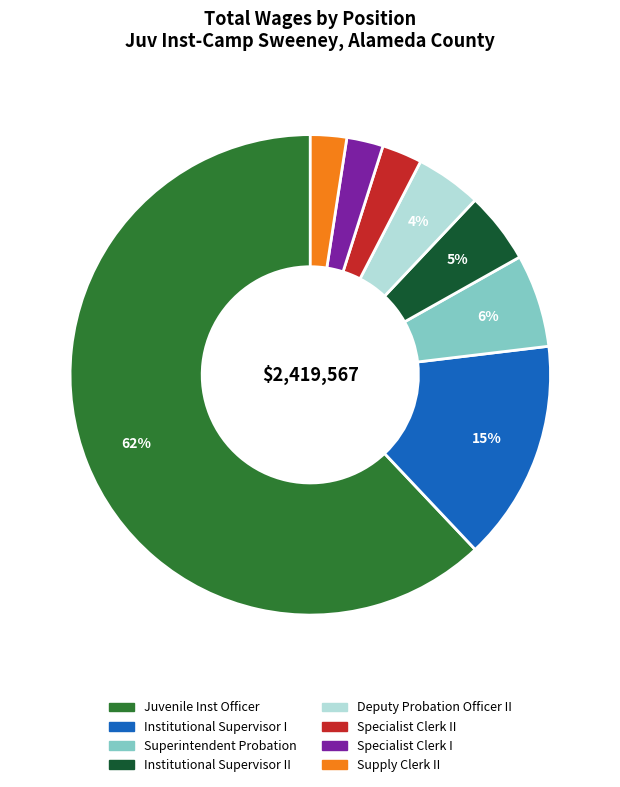

To the nearest percent, what is the combined percentage of Superintendent Probation and Specialist Clerk II?

9%